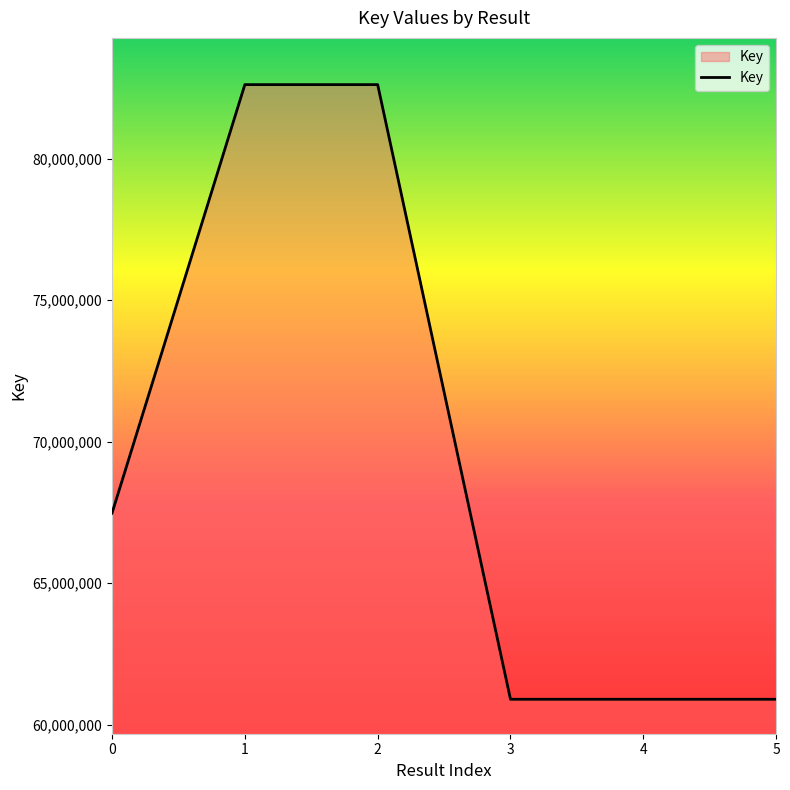

Between 1 and 0, which is larger?

1